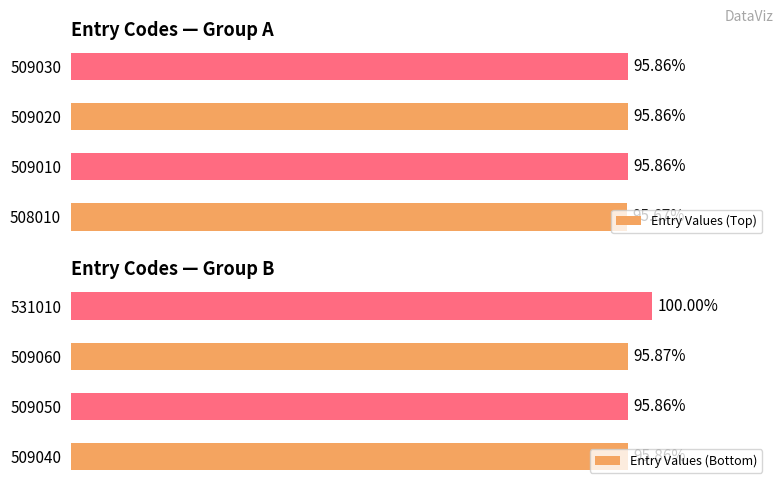

How many data points does each series have?

4